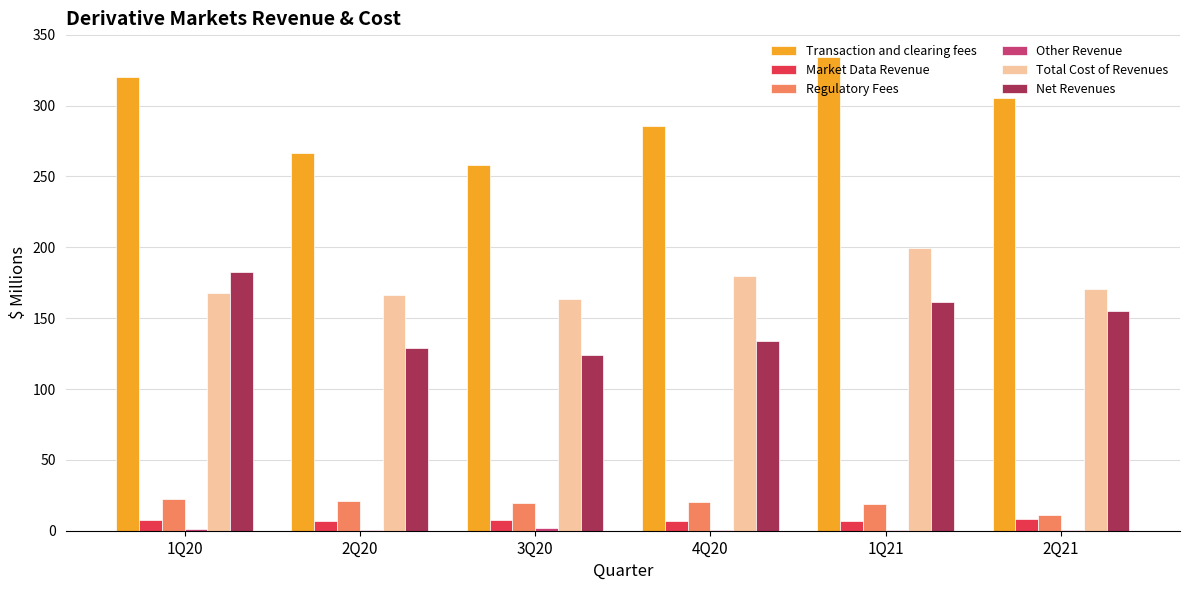

Which series changed the most between 4Q20 and 1Q21?

Transaction and clearing fees